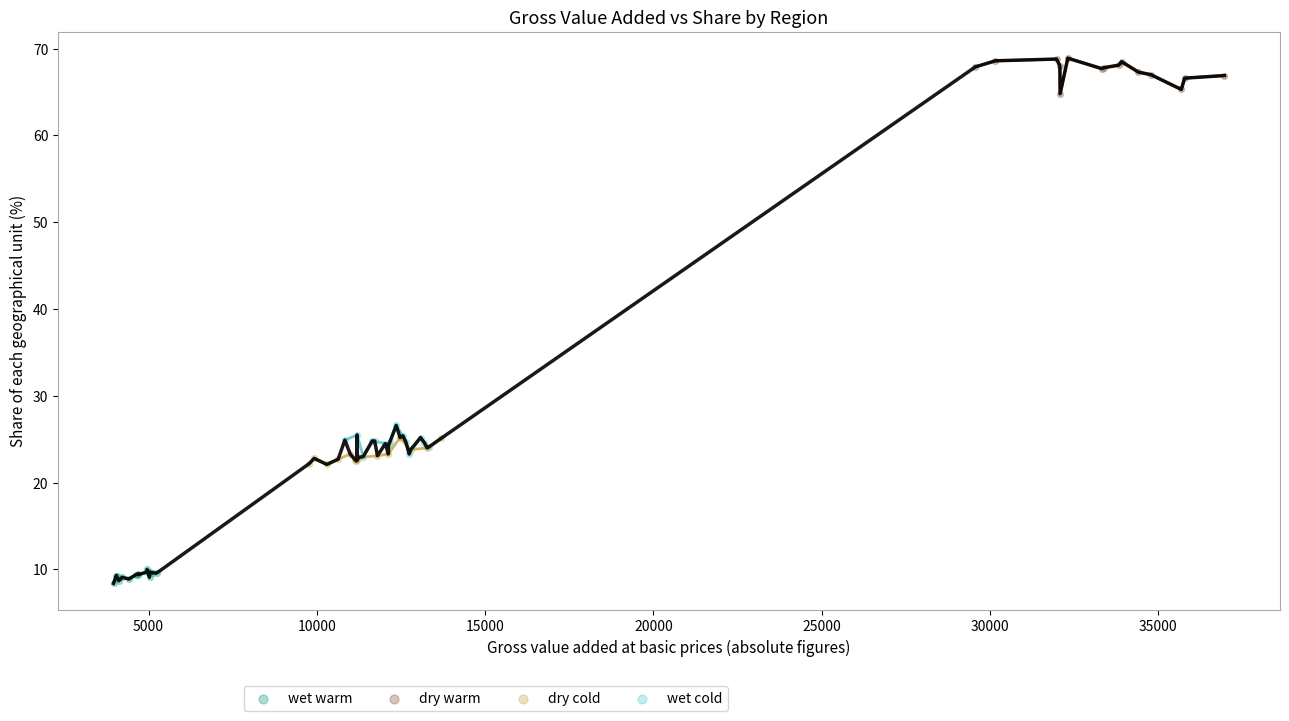

Which series reaches the maximum Y coordinate?

dry warm